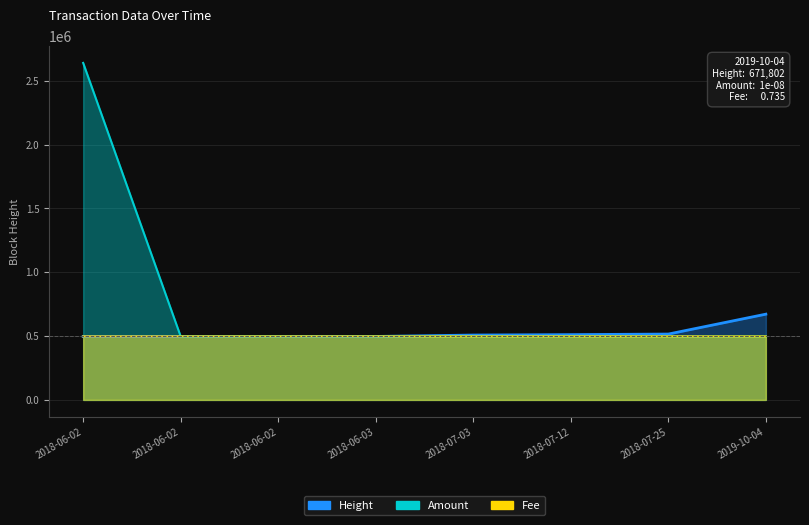

True or false: Amount has a value of 497136.0 at 2018-06-02.

True